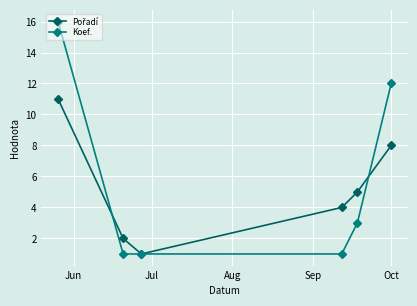

True or false: Koef. has more than 1 interior local peaks.

False